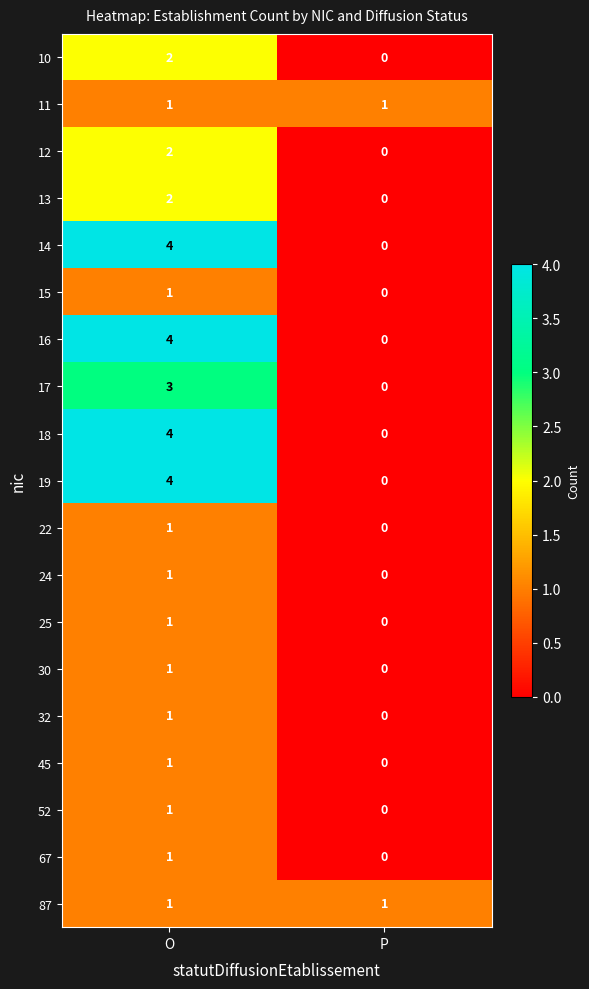

At which category is the sum across all series the highest?

O